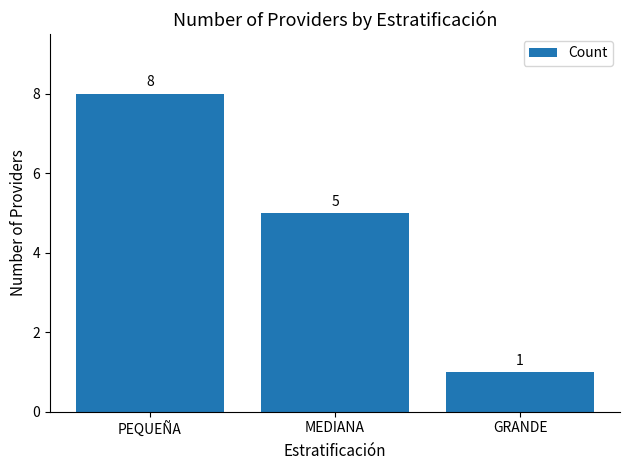

What is the average value?

5